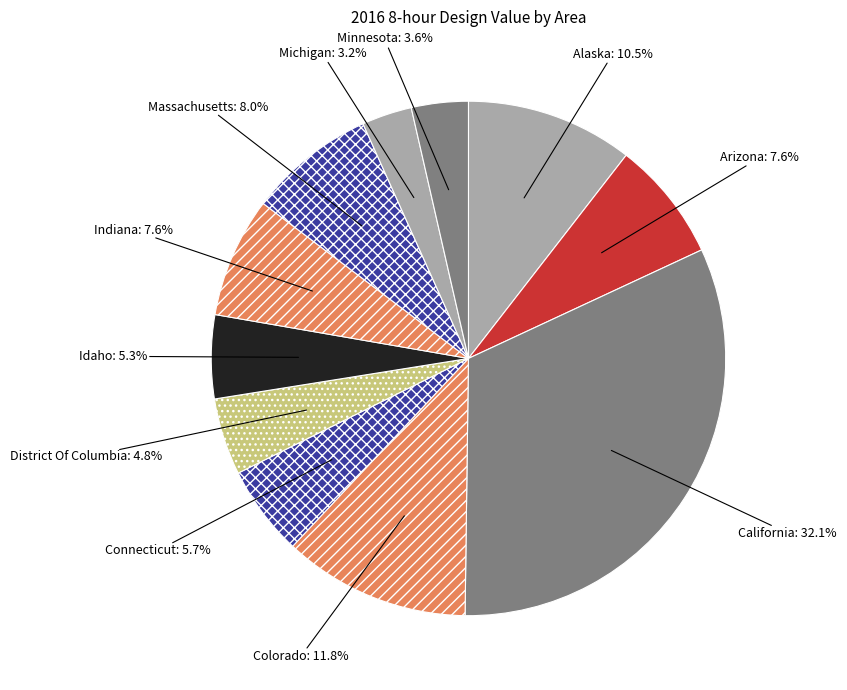

Which category has the biggest portion of the pie?

California